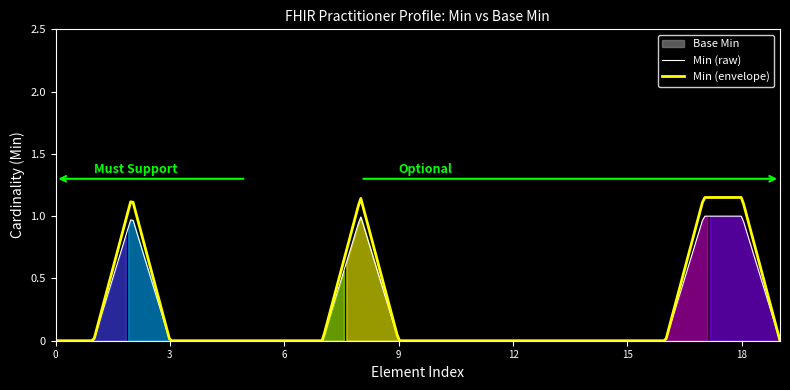

What is the difference between the maximum and minimum values in the Min series?

1